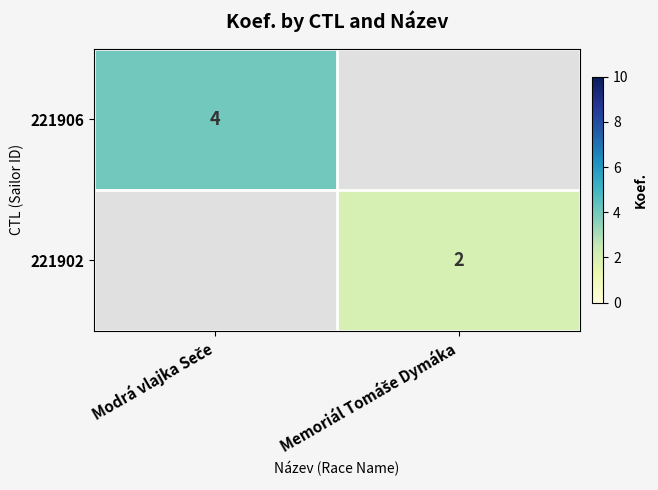

Is the value of 221906 at Memoriál Tomáše Dymáka greater than the value of 221902 at Modrá vlajka Seče?

No